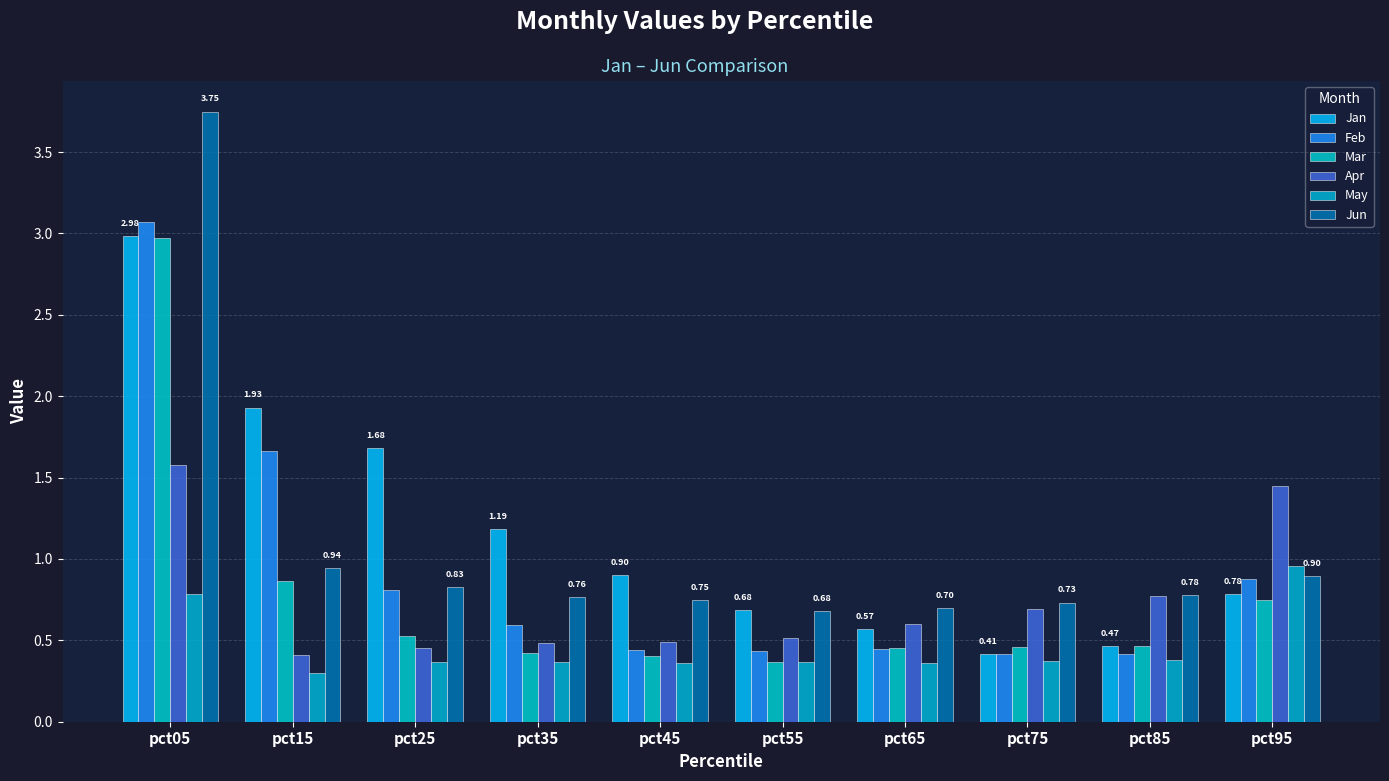

What is the difference between the second highest and minimum values in the Jun series?

0.3